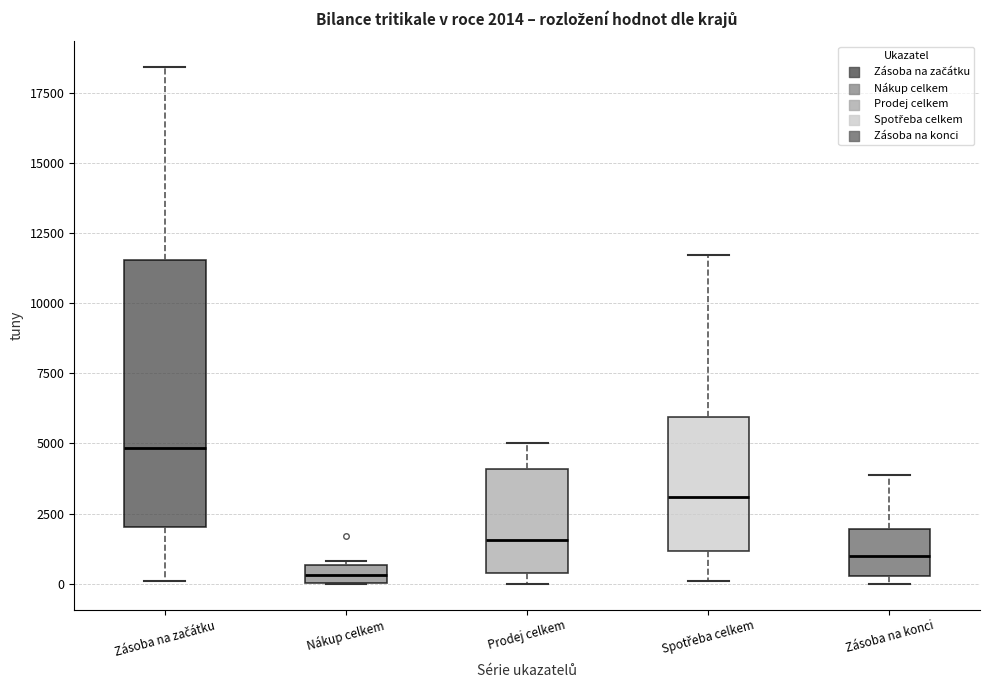

Which box is the tallest, from its lower edge to its upper edge?

Zásoba na začátku